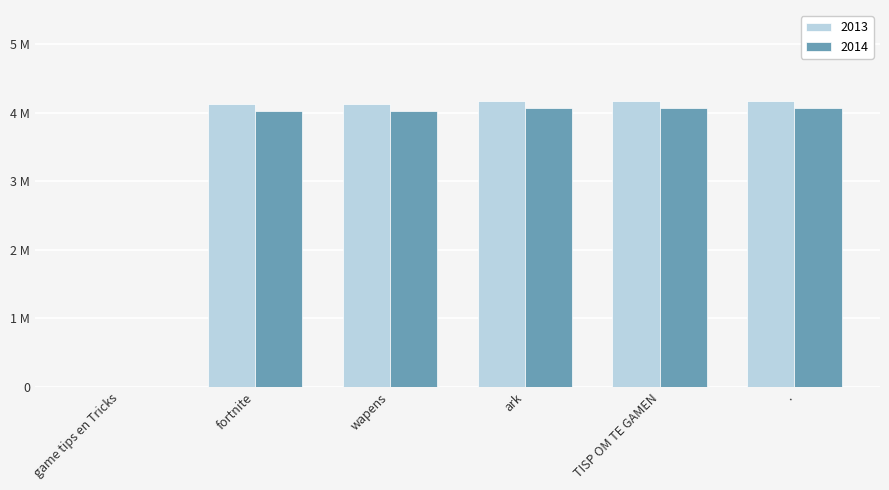

At which category does the chart reach its minimum across all series?

game tips en Tricks